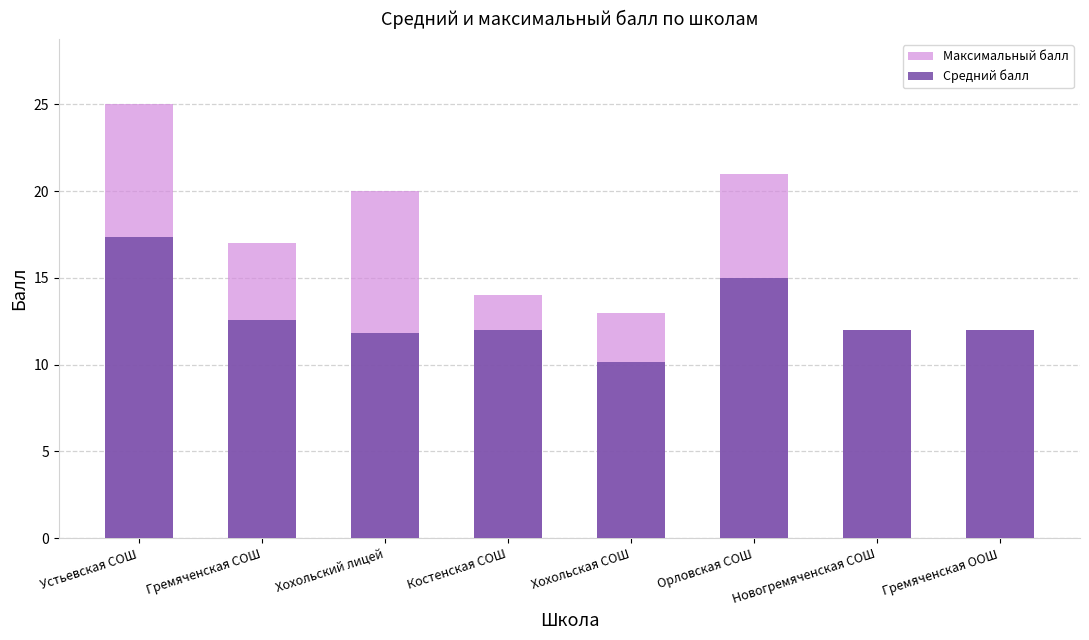

How many bars are there in total?

16